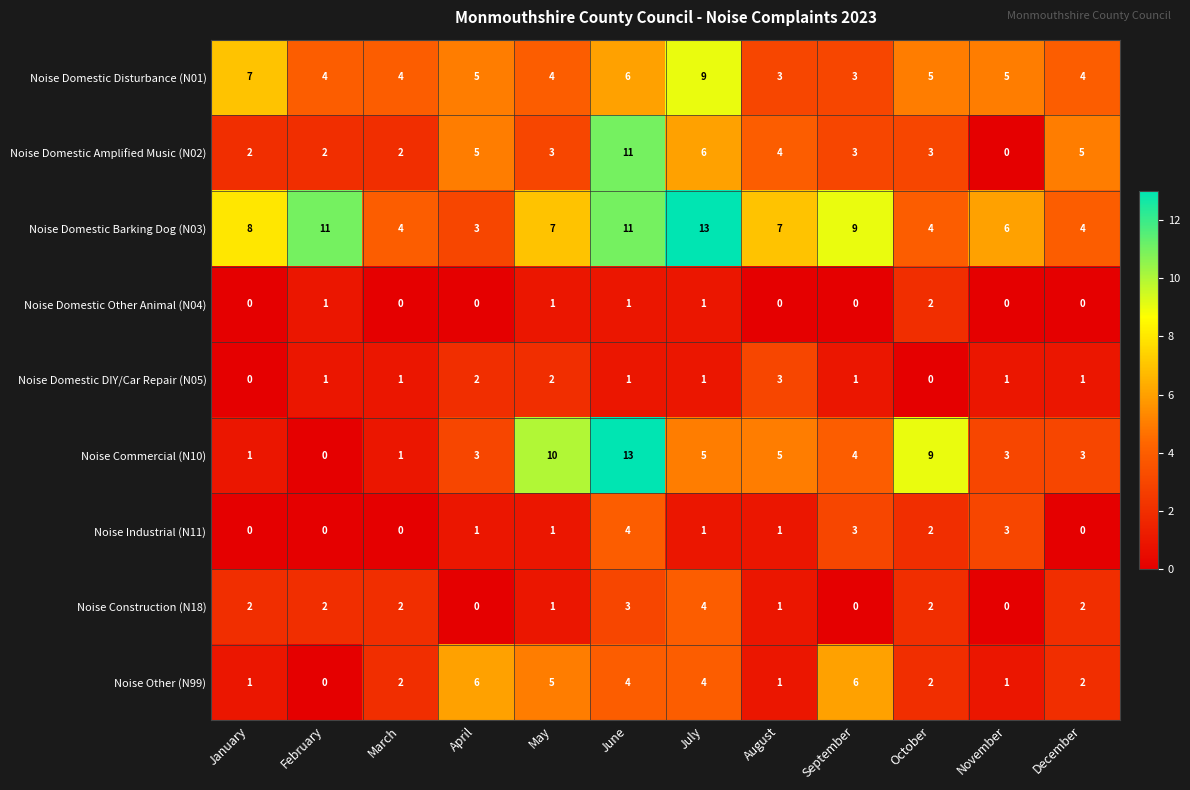

Read the Noise Domestic Barking Dog (N03) value at June, to the nearest 5.

10